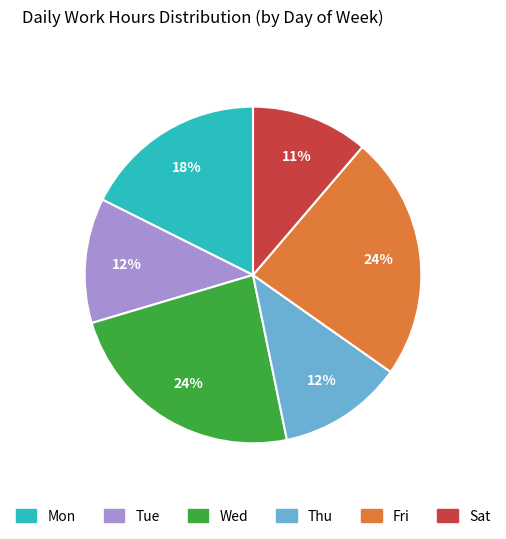

To the nearest percent, what is the average slice percentage?

17%